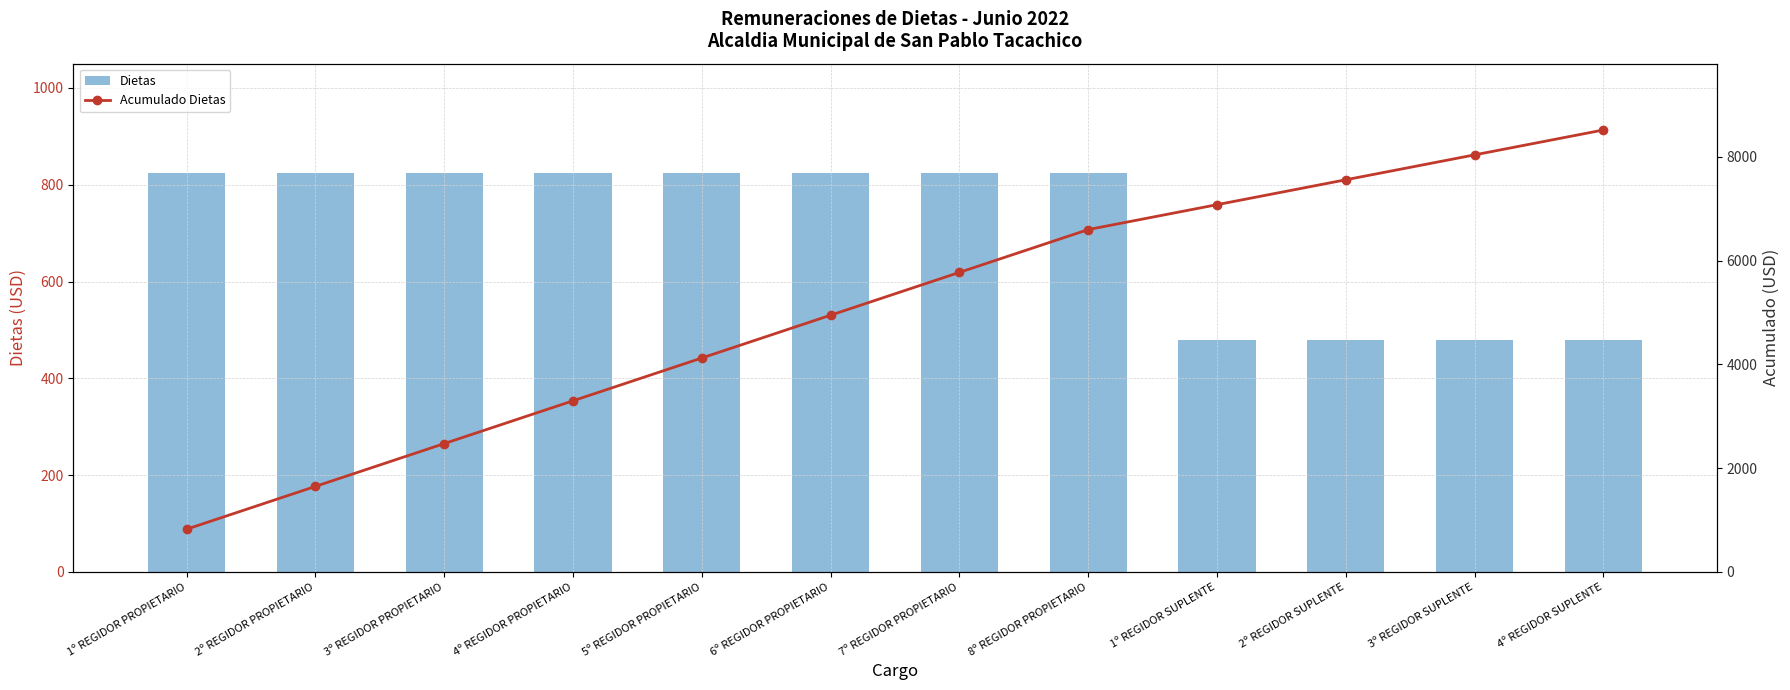

At which label does Acumulado Dietas reach its minimum?

1º REGIDOR PROPIETARIO